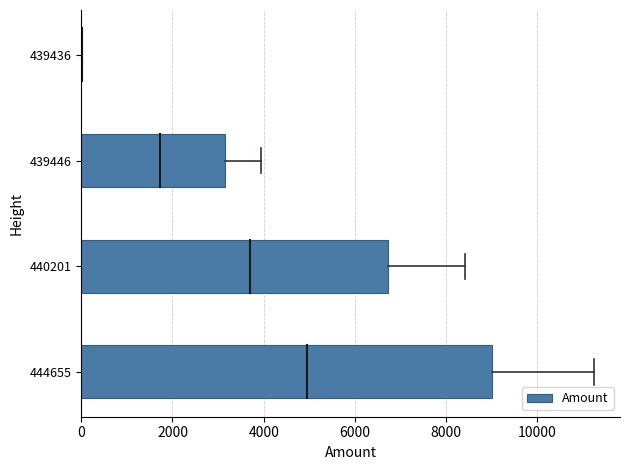

What is the change in value from 440201 to 439446?

-3572.9